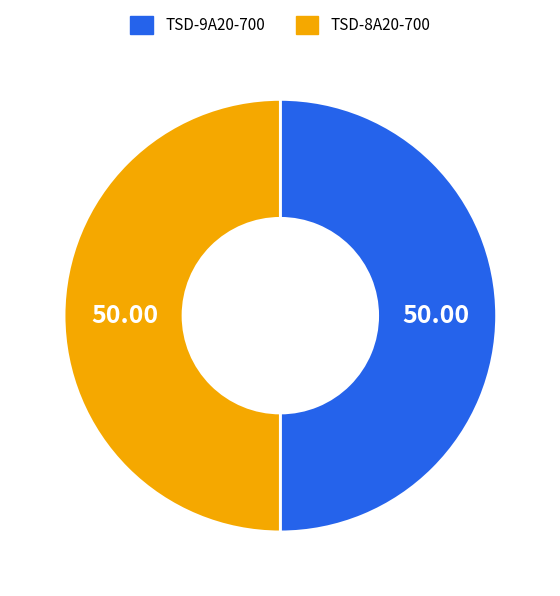

Do TSD-9A20-700 and TSD-8A20-700 together represent more than half of the pie?

Yes